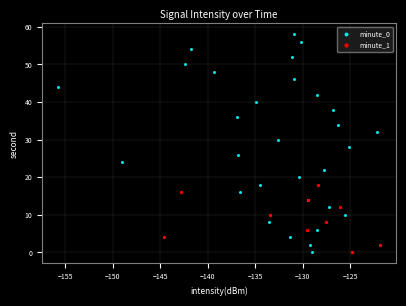

Which series has the largest Y range (max minus min)?

minute_0